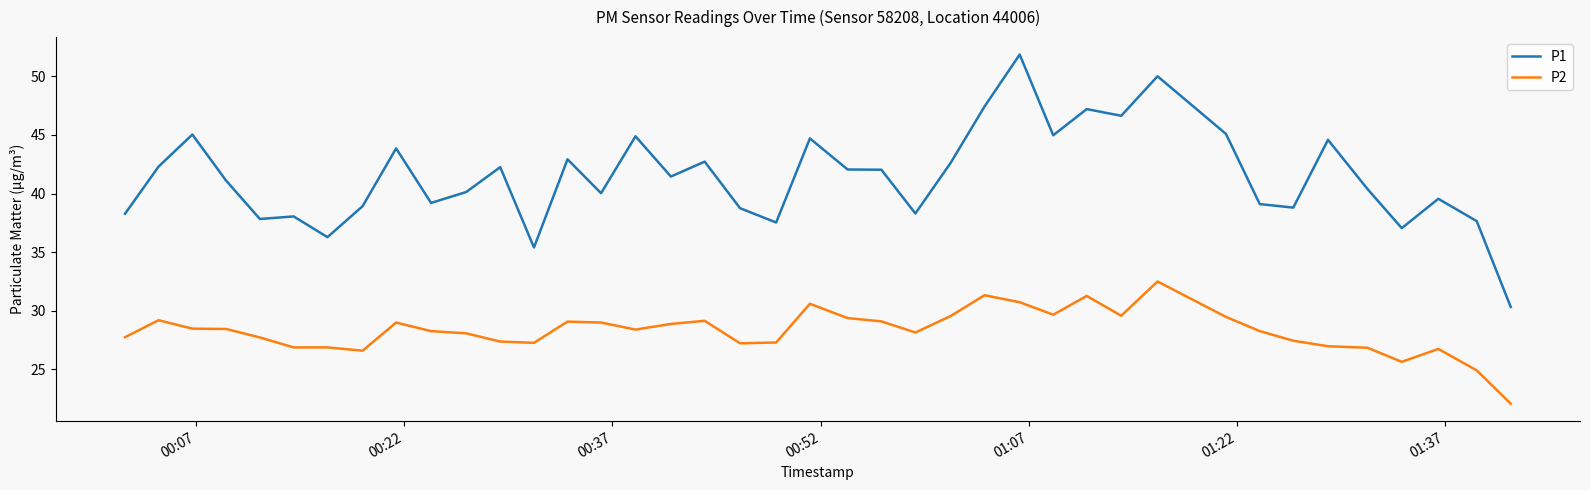

True or false: P2 and P1 cross at least once.

False